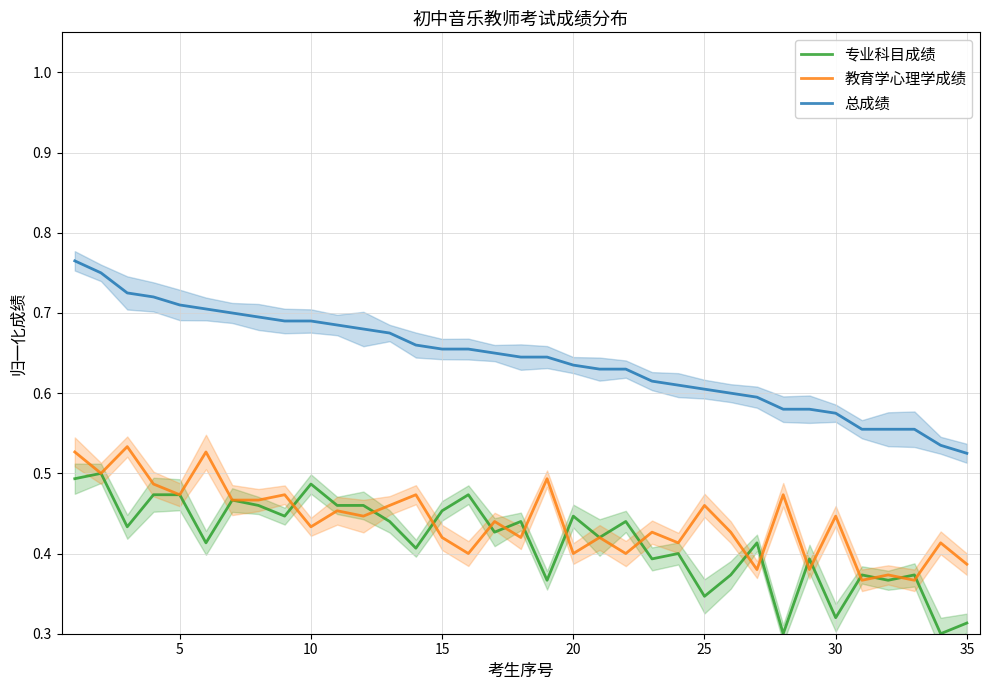

Reading left to right, what are all the values shown in this chart?

专业科目成绩: 0.5	0.5	0.4	0.5	0.5	0.4	0.5	0.5	0.4	0.5	0.5	0.5	0.4	0.4	0.5	0.5	0.4	0.4	0.4	0.4	0.4	0.4	0.4	0.4	0.3	0.4	0.4	0.3	0.4	0.3	0.4	0.4	0.4	0.3	0.3
教育学心理学成绩: 0.5	0.5	0.5	0.5	0.5	0.5	0.5	0.5	0.5	0.4	0.5	0.4	0.5	0.5	0.4	0.4	0.4	0.4	0.5	0.4	0.4	0.4	0.4	0.4	0.5	0.4	0.4	0.5	0.4	0.4	0.4	0.4	0.4	0.4	0.4
总成绩: 0.8	0.8	0.7	0.7	0.7	0.7	0.7	0.7	0.7	0.7	0.7	0.7	0.7	0.7	0.7	0.7	0.7	0.6	0.6	0.6	0.6	0.6	0.6	0.6	0.6	0.6	0.6	0.6	0.6	0.6	0.6	0.6	0.6	0.5	0.5